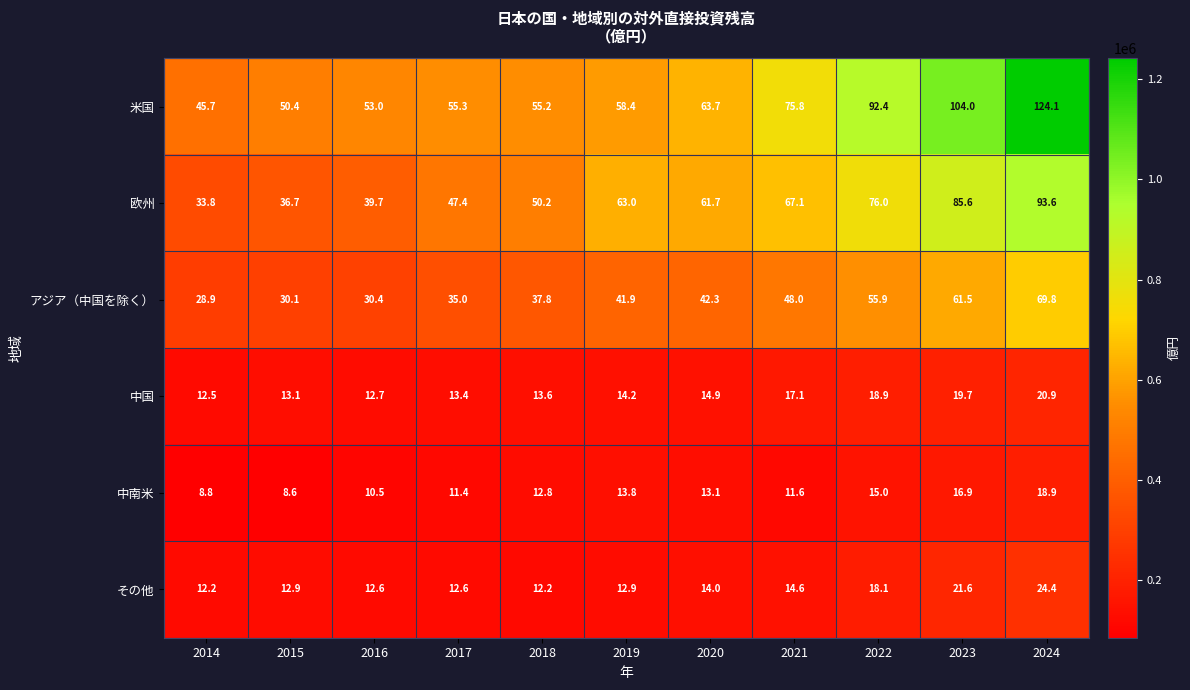

What is the minimum value shown in the chart?

8.6